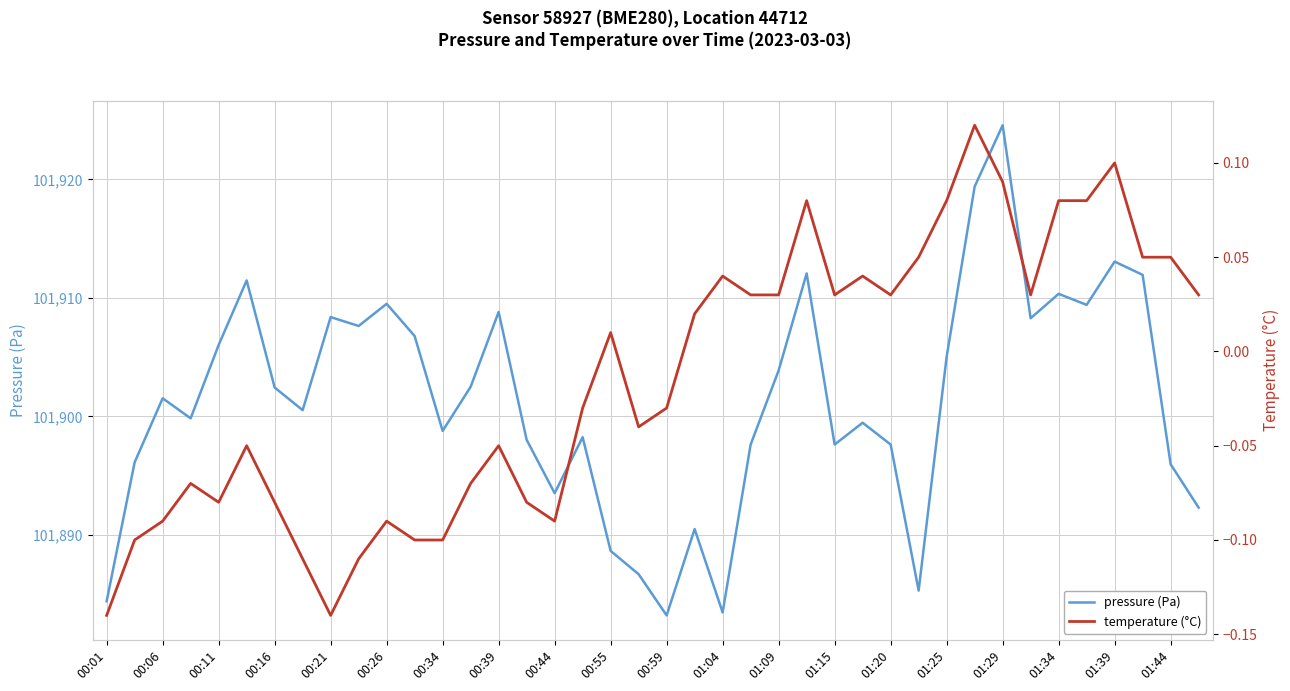

How many lines are shown in the chart?

2